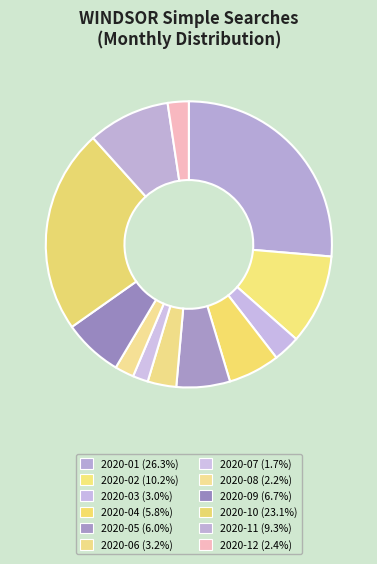

How many slices are in this pie chart?

12